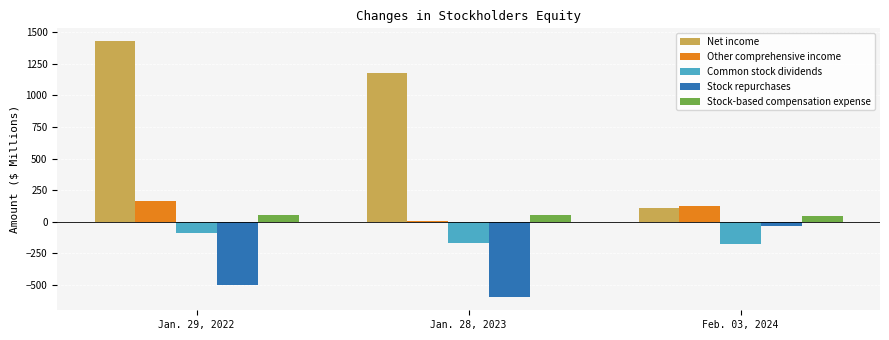

At which category is the sum across all series the highest?

Jan. 29, 2022